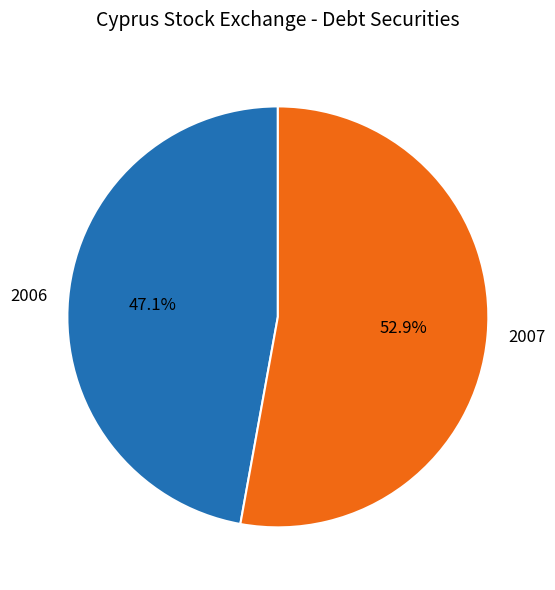

What is the smallest slice in the pie chart?

2006